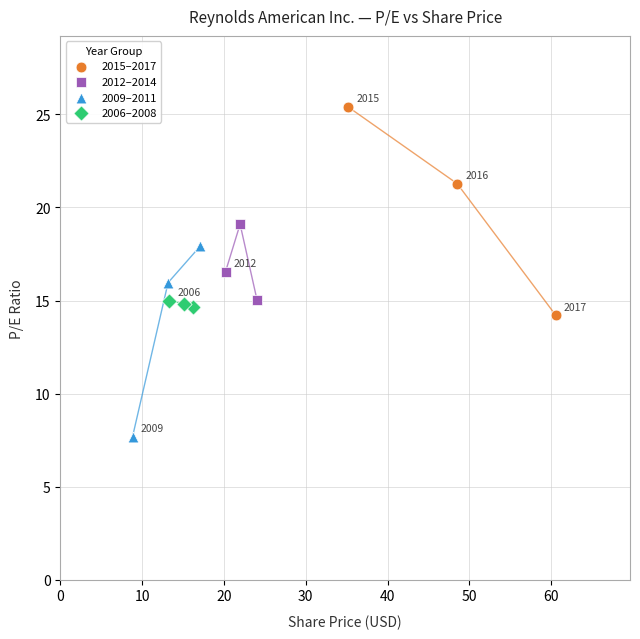

Which series reaches the minimum Y coordinate?

2009–2011